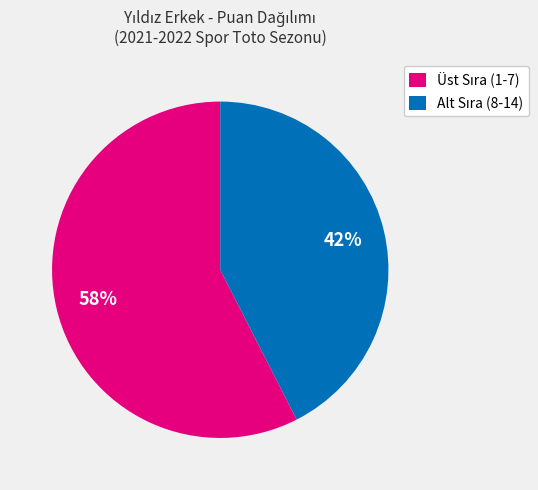

Is there any slice that represents more than half of the pie?

Yes